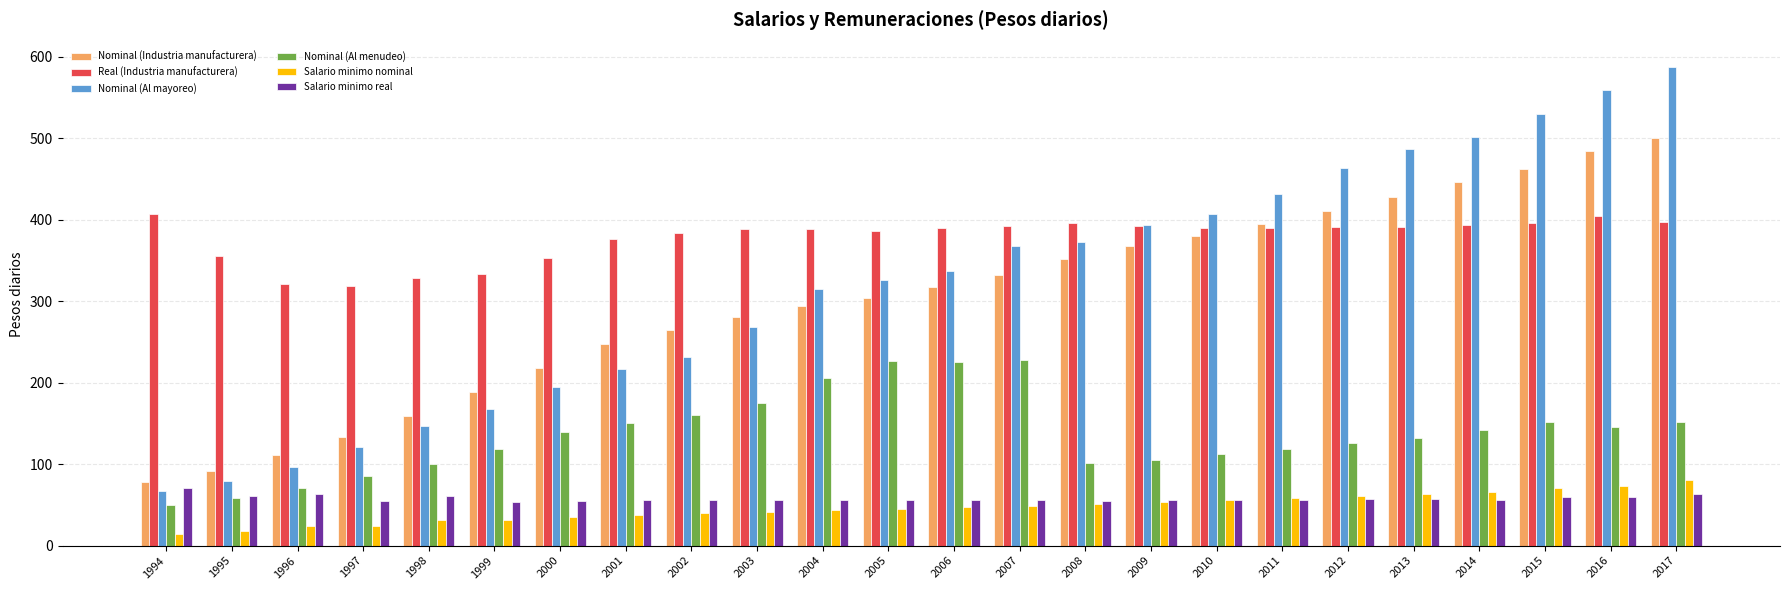

Which series has the largest range (max minus min)?

Nominal (Al mayoreo)